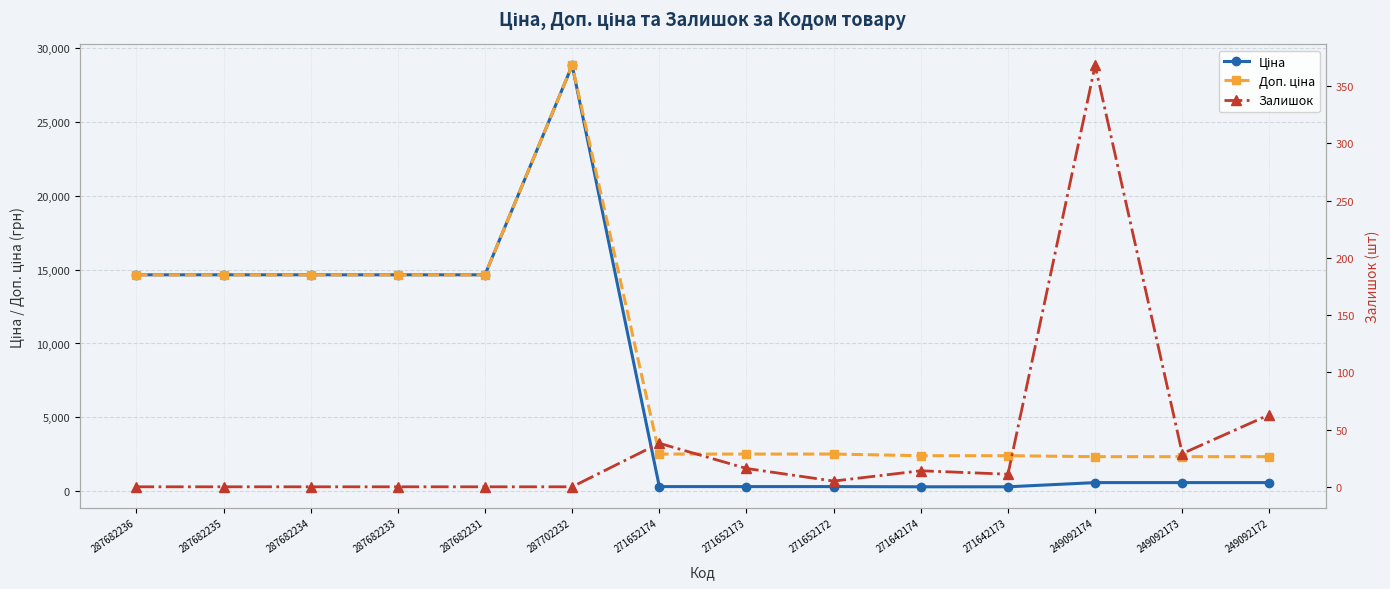

Which series has the largest total across all categories?

Доп. ціна